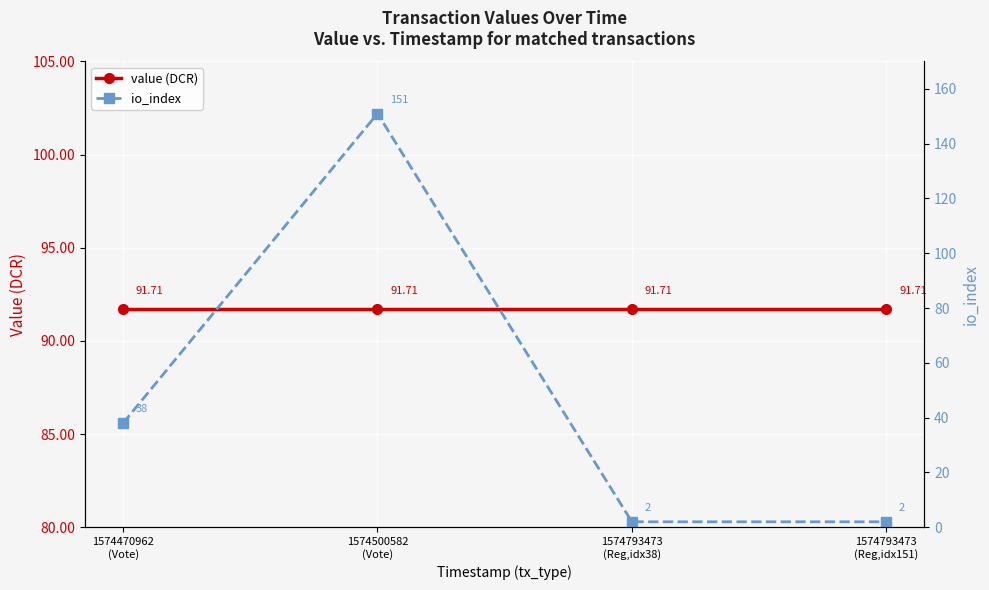

Is it true that io_index equals 38.0 at 1574470962
(Vote)?

True